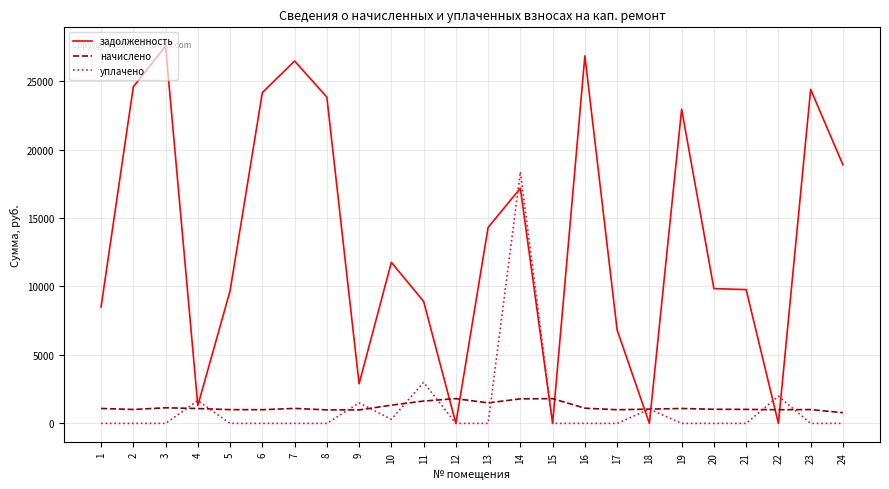

How many categories are shown in the chart?

24